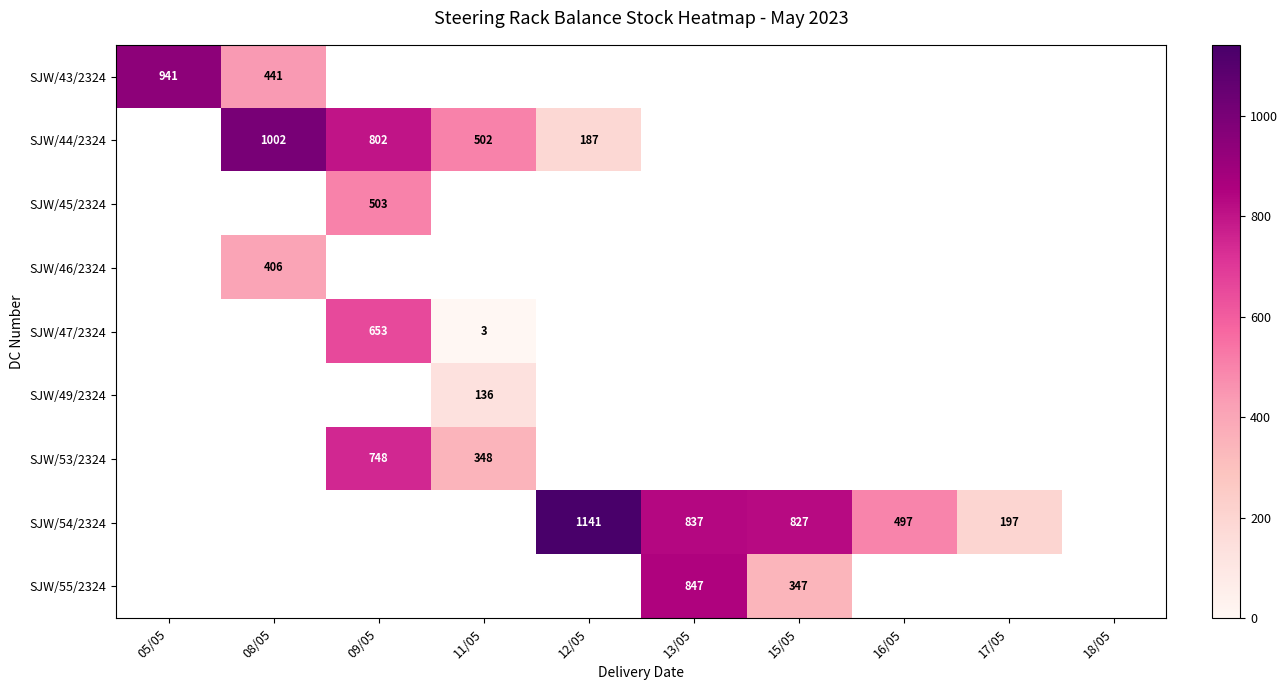

At how many categories does at least one series exceed 684?

6